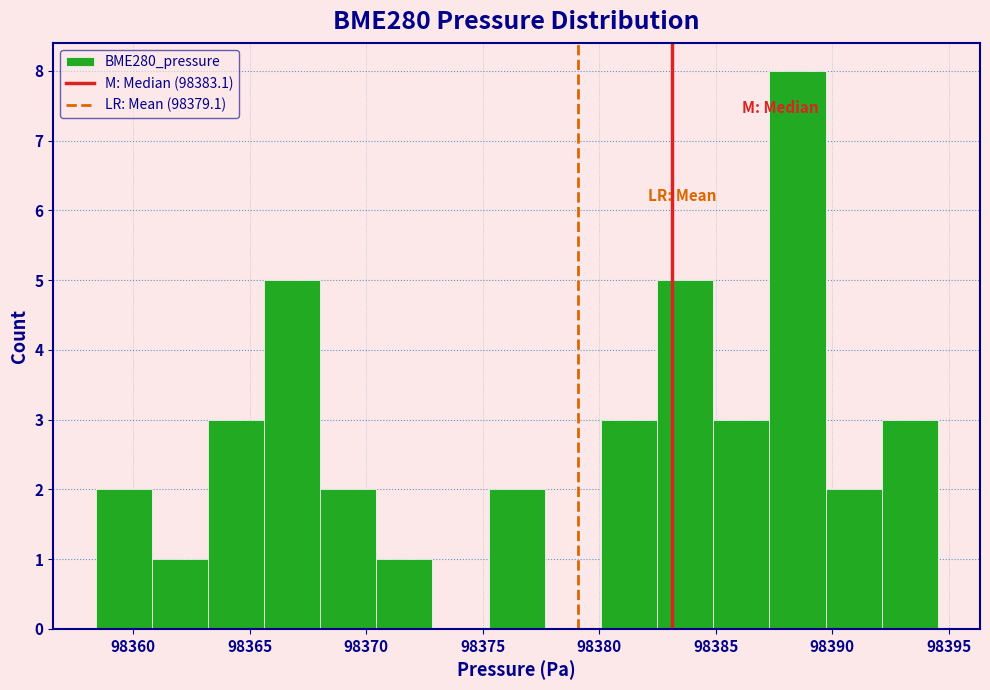

Over which range of the x-axis is the bar tallest?

98387.5 to 98389.5